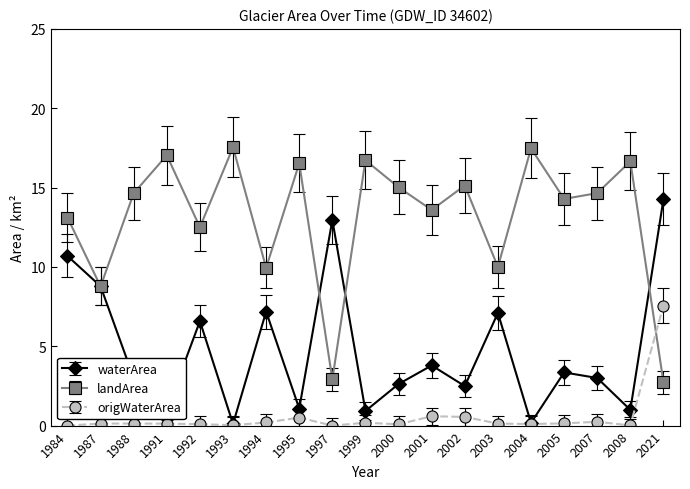

Is it true that waterArea equals 3.5 at 2000?

False